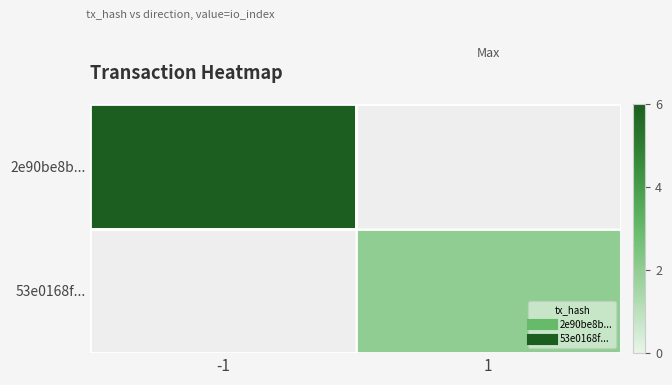

How many data points does each series have?

2